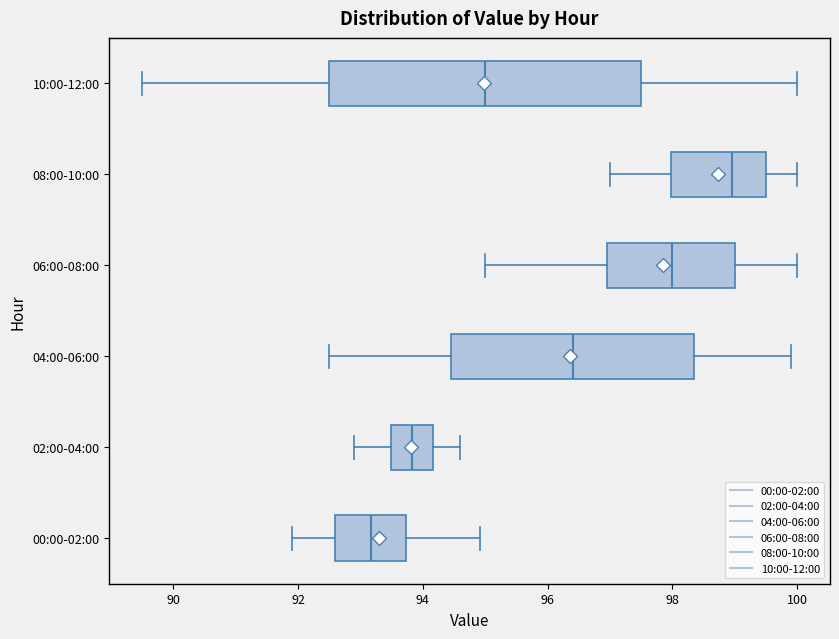

Which box is the widest, from its left edge to its right edge?

10:00-12:00